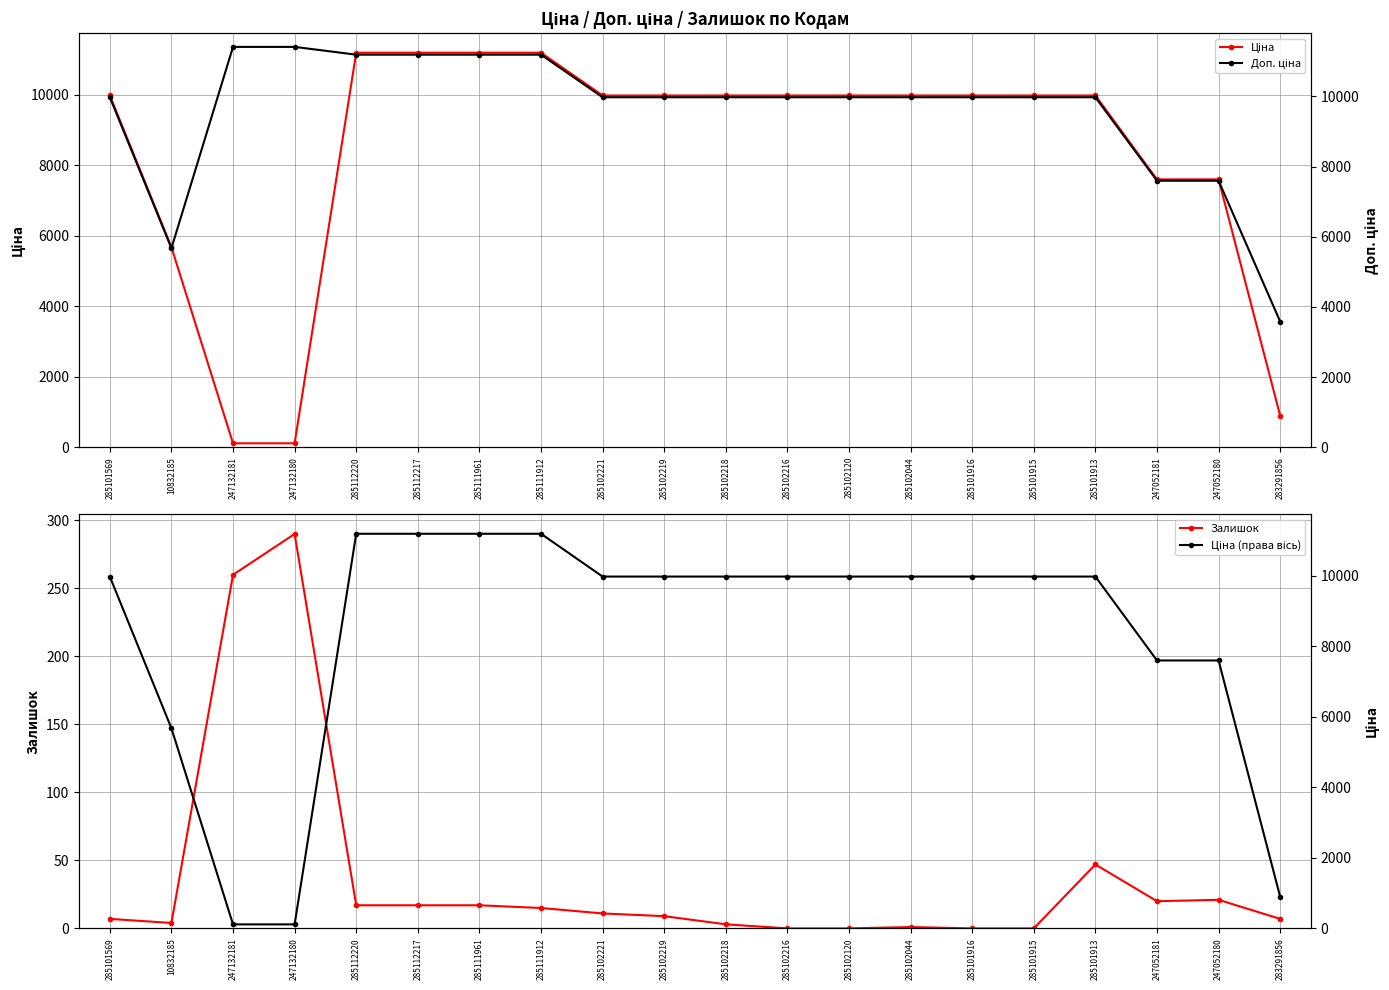

How many interior local valleys does the Залишок series have?

2